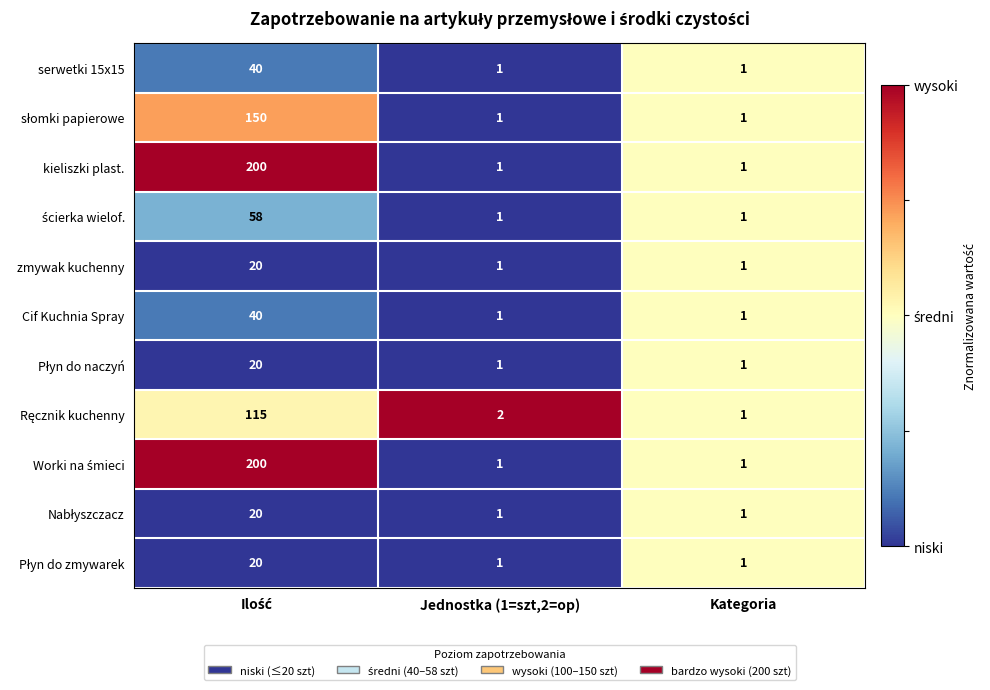

What is the sum of all serwetki 15x15 values?

42